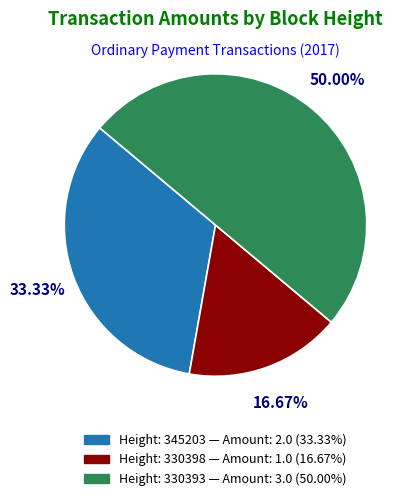

To the nearest percent, what is the difference between the largest and smallest slice percentages?

33%